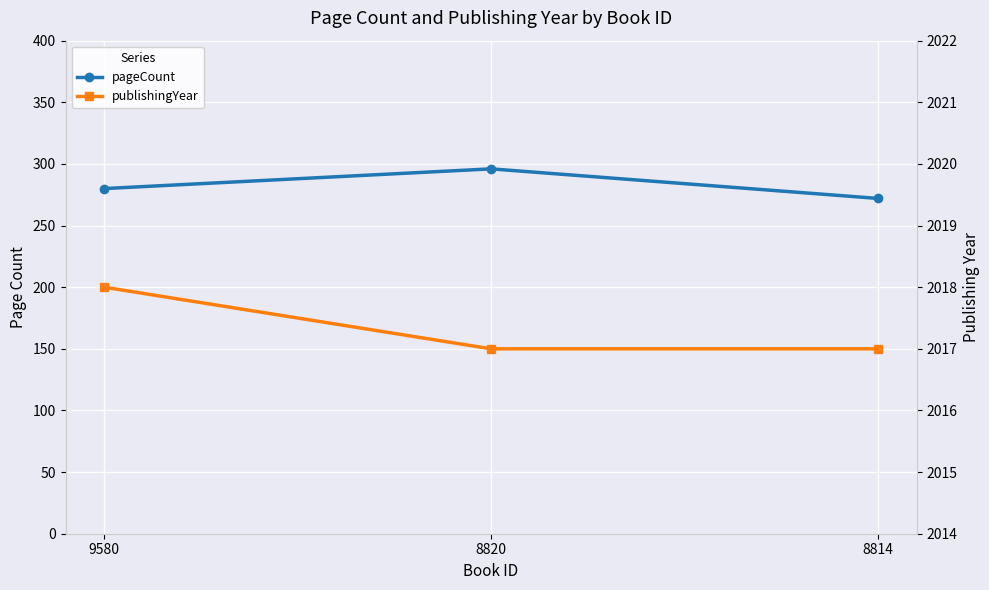

List the labels in order of pageCount value, smallest first.

8814, 9580, 8820